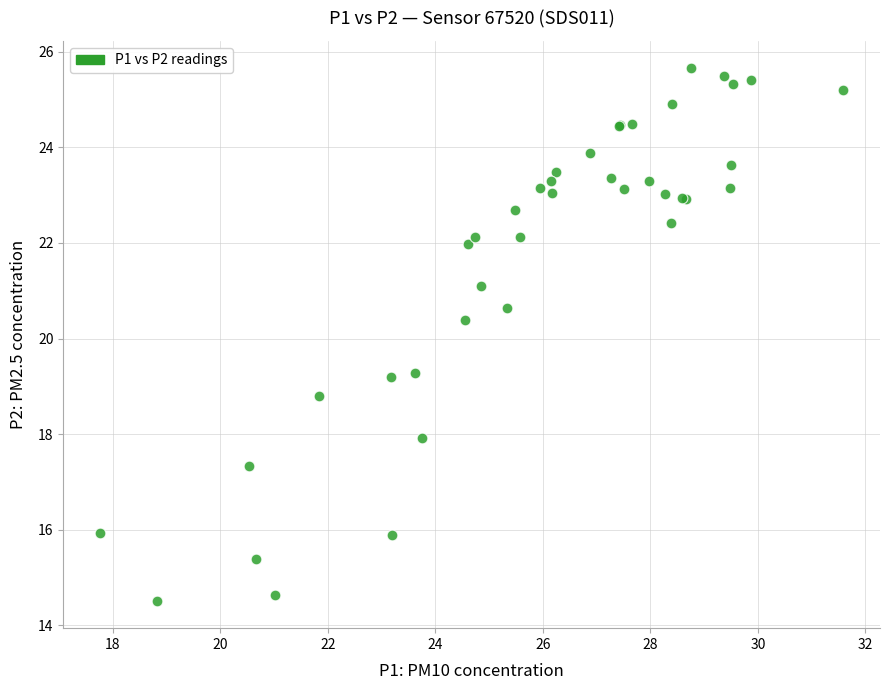

What Y value in the scatter plot is closest to 20?

20.4